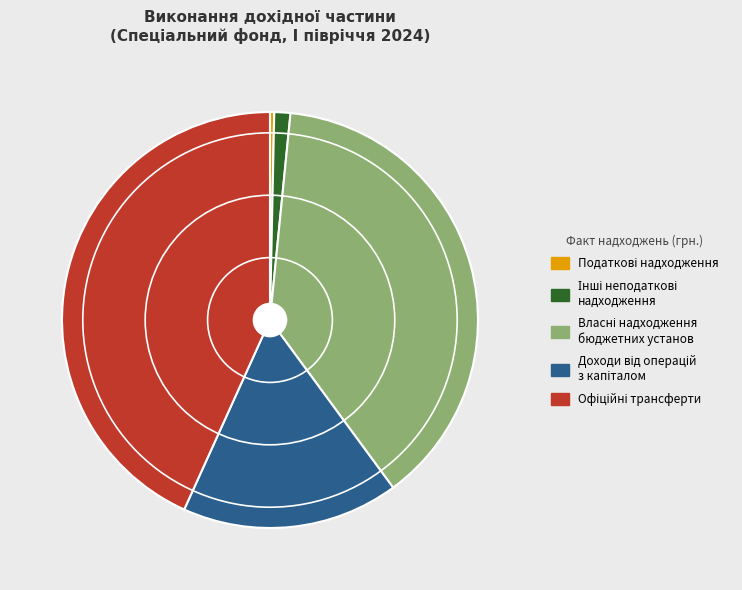

Is there any slice that represents more than half of the pie?

No